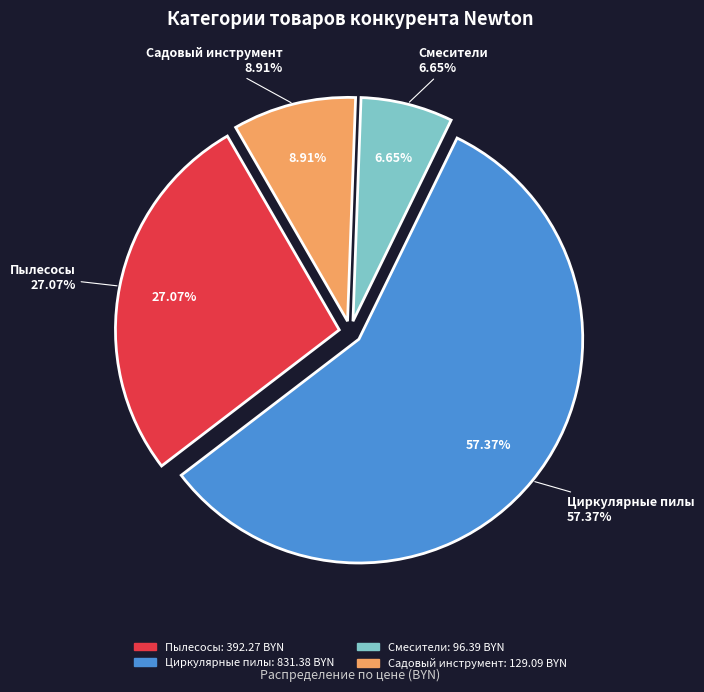

To the nearest percent, what percentage of the pie is Садовый инструмент?

9%